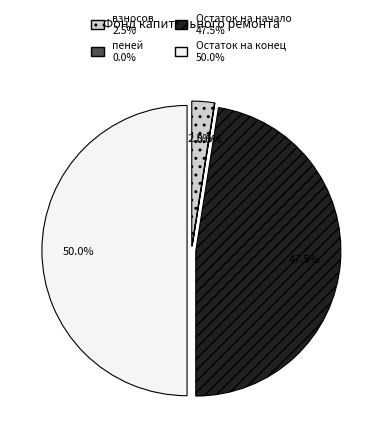

What is the total percentage of Остаток на начало and Остаток на конец?

97.5%